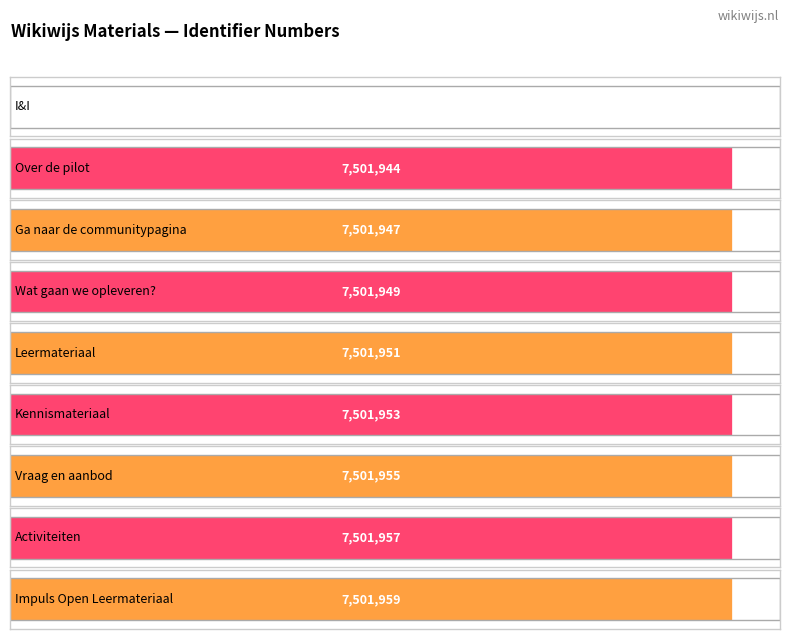

Count the number of categories in the chart.

9